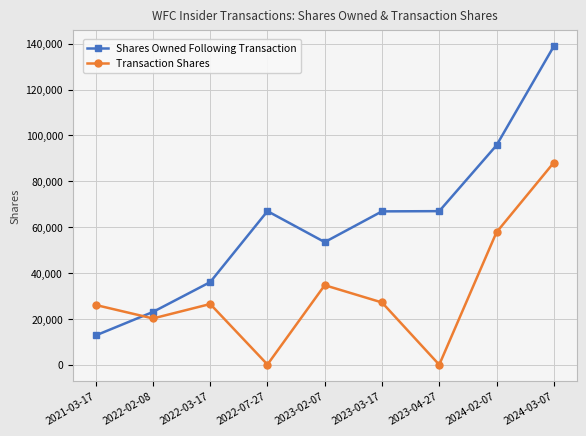

Is this an area chart (filled region under the line)?

No